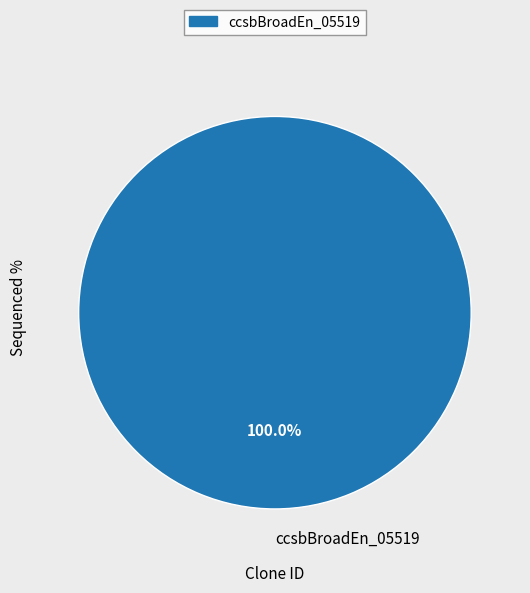

Rank the categories by value from lowest to highest.

ccsbBroadEn_05519